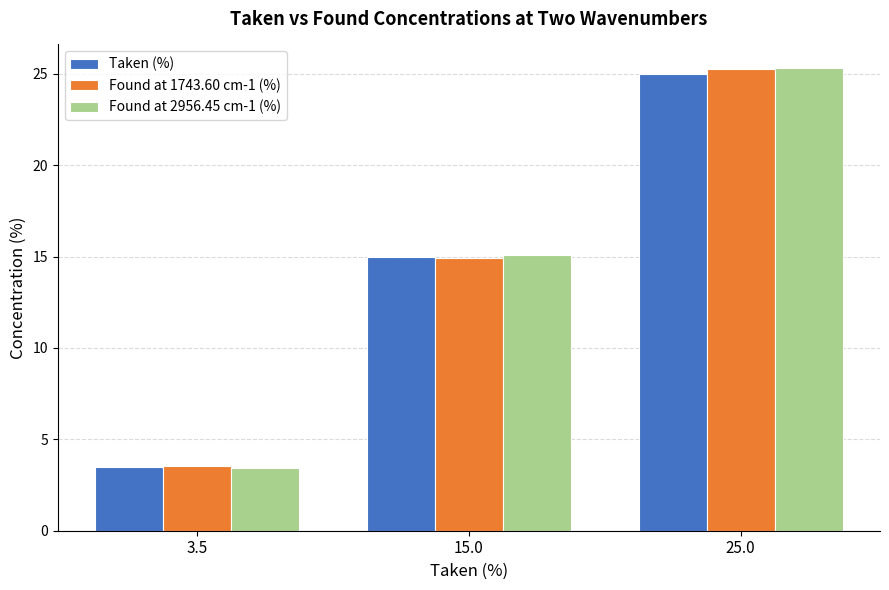

What position from the left is 15.0?

2